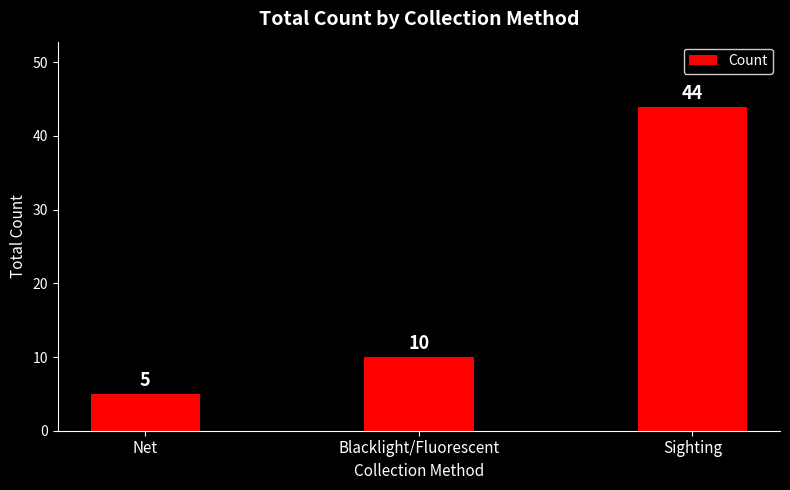

What is the change in value from Blacklight/Fluorescent to Sighting?

+34